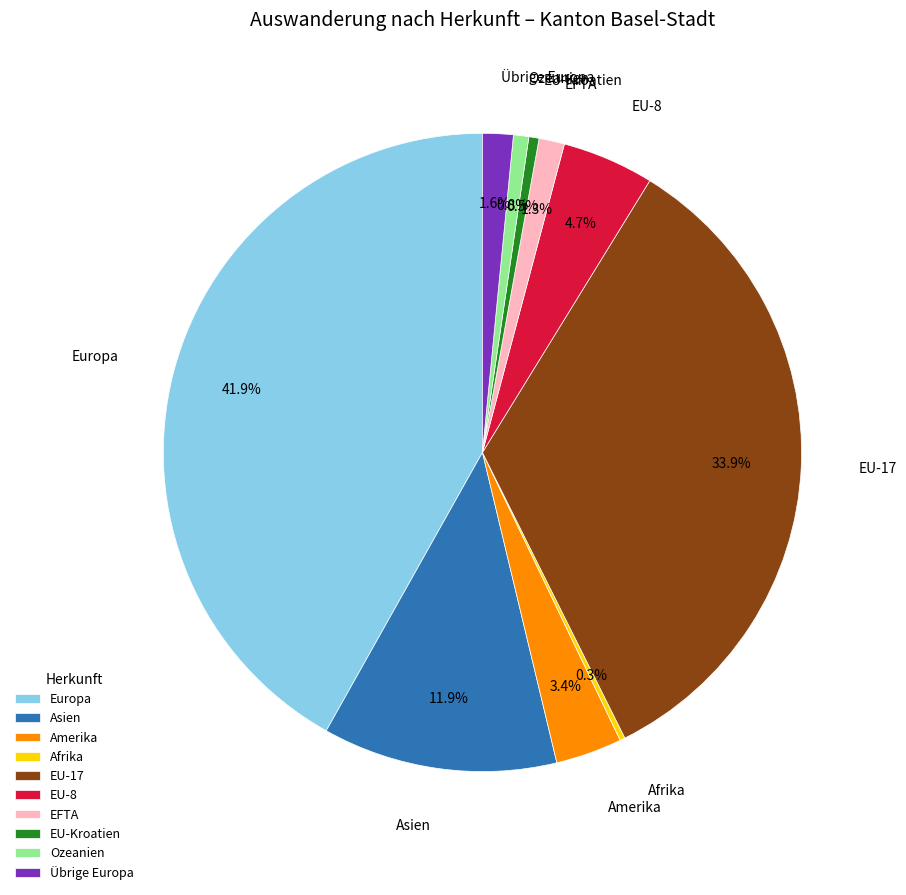

Do Übrige Europa and EFTA together represent more than half of the pie?

No